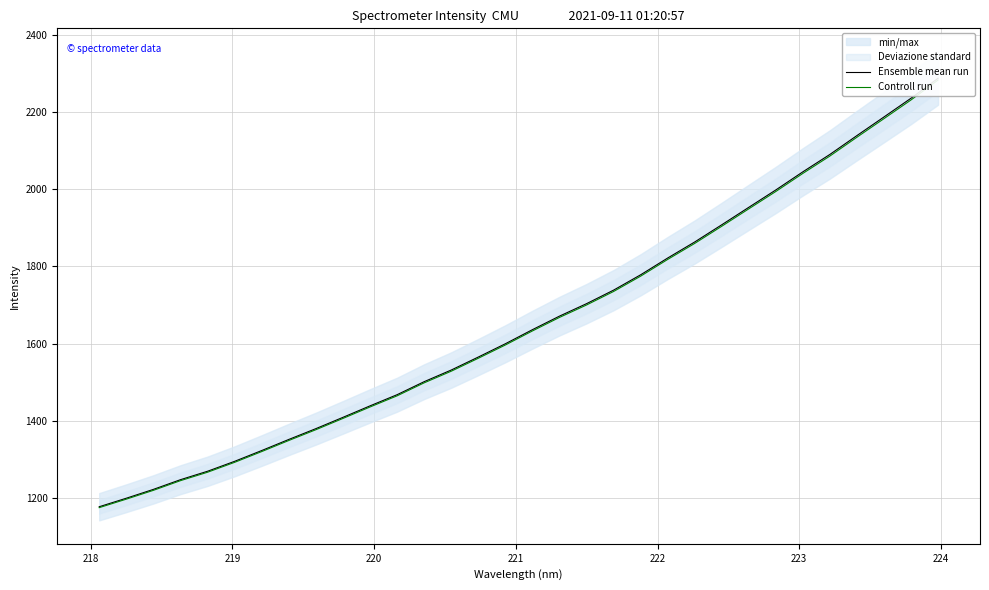

Is this an area chart (filled region under the line)?

No